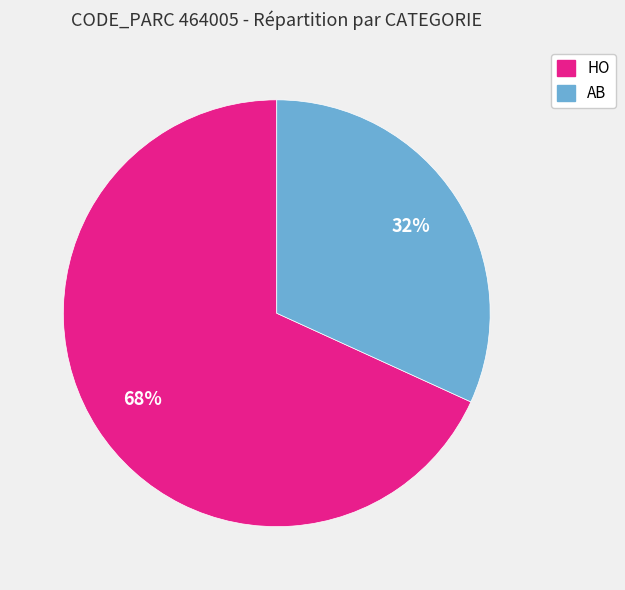

The HO slice represents 76% of the pie. True or false?

False